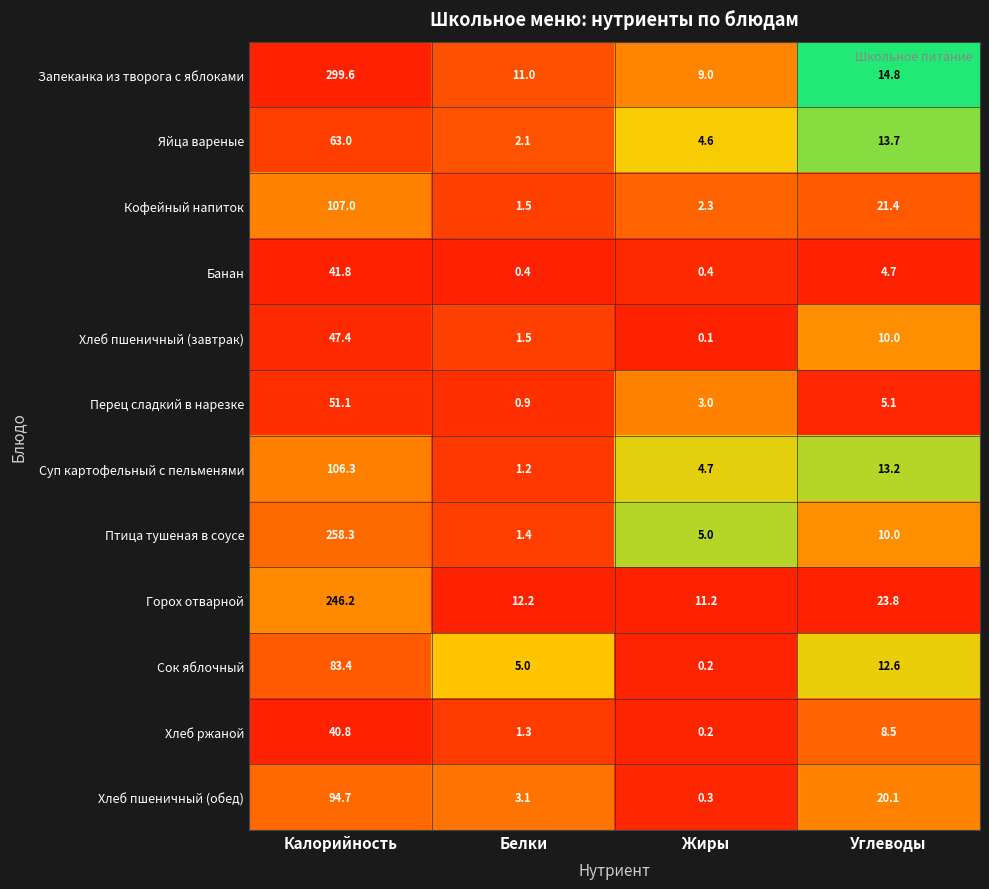

Rank the series at Калорийность from lowest to highest value.

Хлеб ржаной, Банан, Хлеб пшеничный (завтрак), Перец сладкий в нарезке, Яйца вареные, Сок яблочный, Хлеб пшеничный (обед), Суп картофельный с пельменями, Кофейный напиток, Горох отварной, Птица тушеная в соусе, Запеканка из творога с яблоками